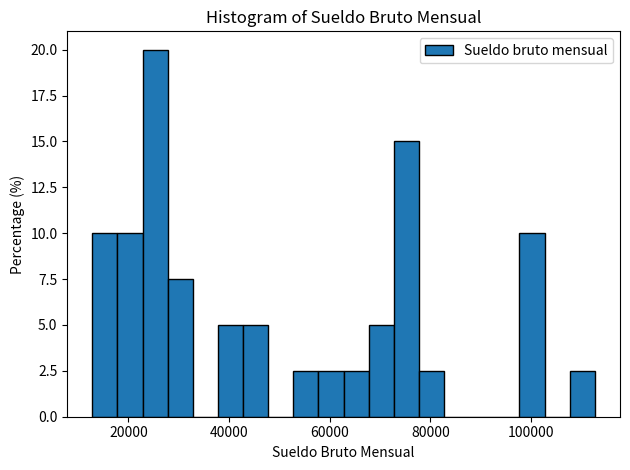

Around what value on the x-axis is the tallest bar? Give the approximate position of its centre, as read against the axis.

26000